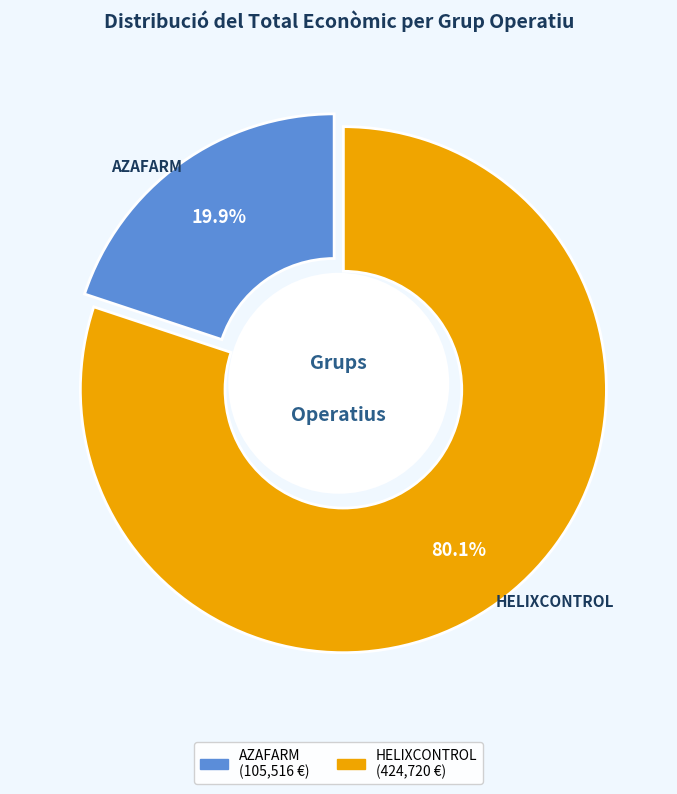

What is the change in value from Grup Operatiu AZAFARM: Cultiu vertical to Grup Operatiu HELIXCONTROL: Projecte d'helicicultura?

+319204